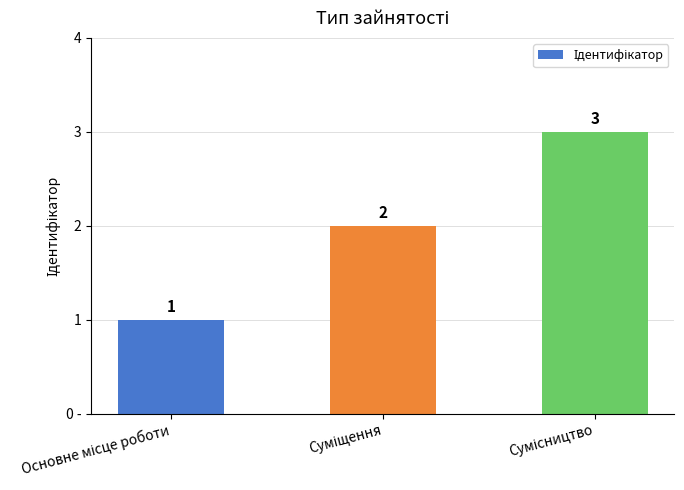

Between Сумісництво and Суміщення, which is larger?

Сумісництво